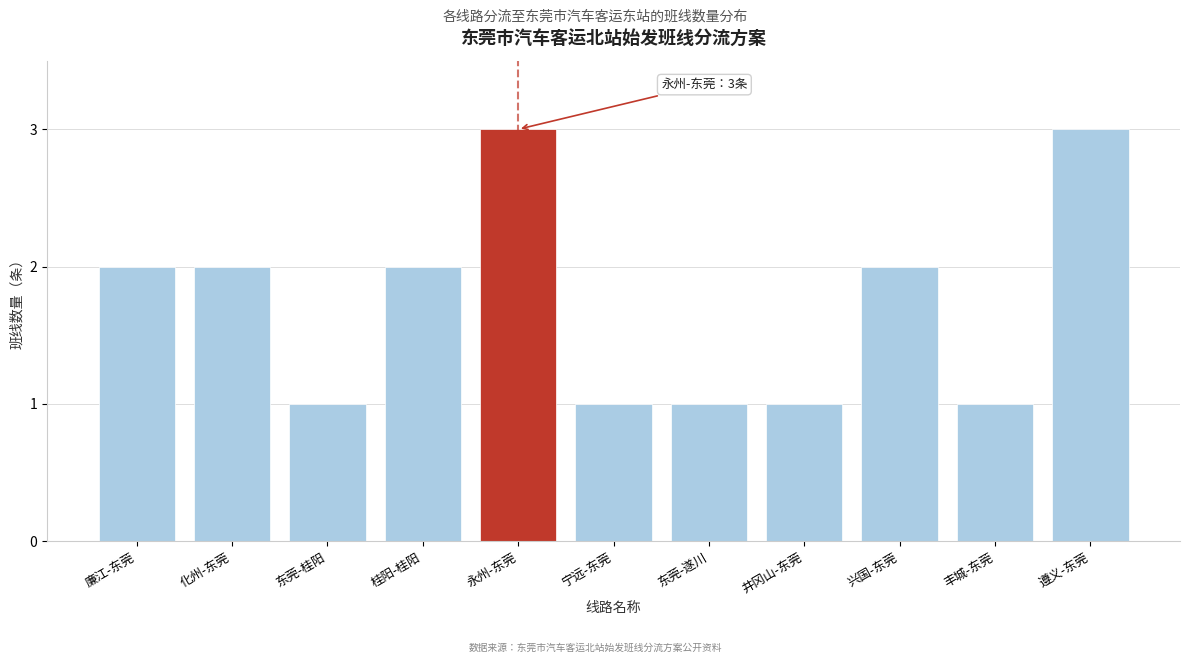

Reading left to right, list all the values displayed in this chart.

2	2	1	2	3	1	1	1	2	1	3